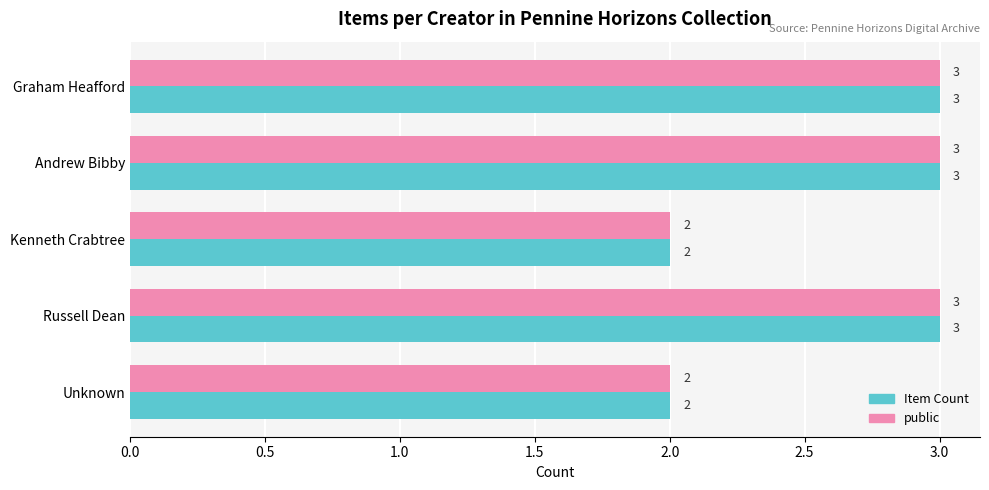

How many public values are between 2 and 3?

5